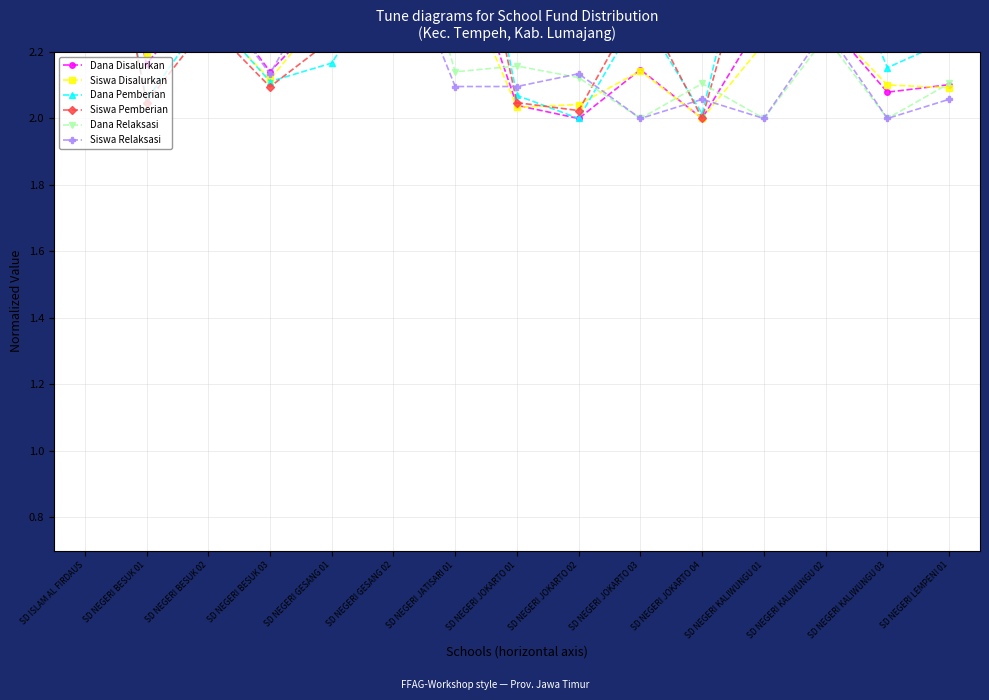

Reading left to right, list all the values displayed in this chart.

Dana Disalurkan: 3.0	2.2	2.4	2.1	2.3	2.4	2.6	2.0	2.0	2.1	2.0	2.3	2.3	2.1	2.1
Siswa Disalurkan: 3.0	2.2	2.3	2.1	2.3	2.4	2.5	2.0	2.0	2.1	2.0	2.2	2.3	2.1	2.1
Dana Pemberian: 3.0	2.1	2.3	2.1	2.2	2.5	3.0	2.1	2.0	2.3	2.0	2.8	2.6	2.2	2.2
Siswa Pemberian: 3.0	2.0	2.3	2.1	2.2	2.4	2.9	2.0	2.0	2.4	2.0	2.7	2.5	2.2	2.2
Dana Relaksasi: 3.0	2.5	2.6	2.2	2.6	2.8	2.1	2.2	2.1	2.0	2.1	2.0	2.2	2.0	2.1
Siswa Relaksasi: 3.0	2.4	2.4	2.1	2.5	2.6	2.1	2.1	2.1	2.0	2.1	2.0	2.3	2.0	2.1